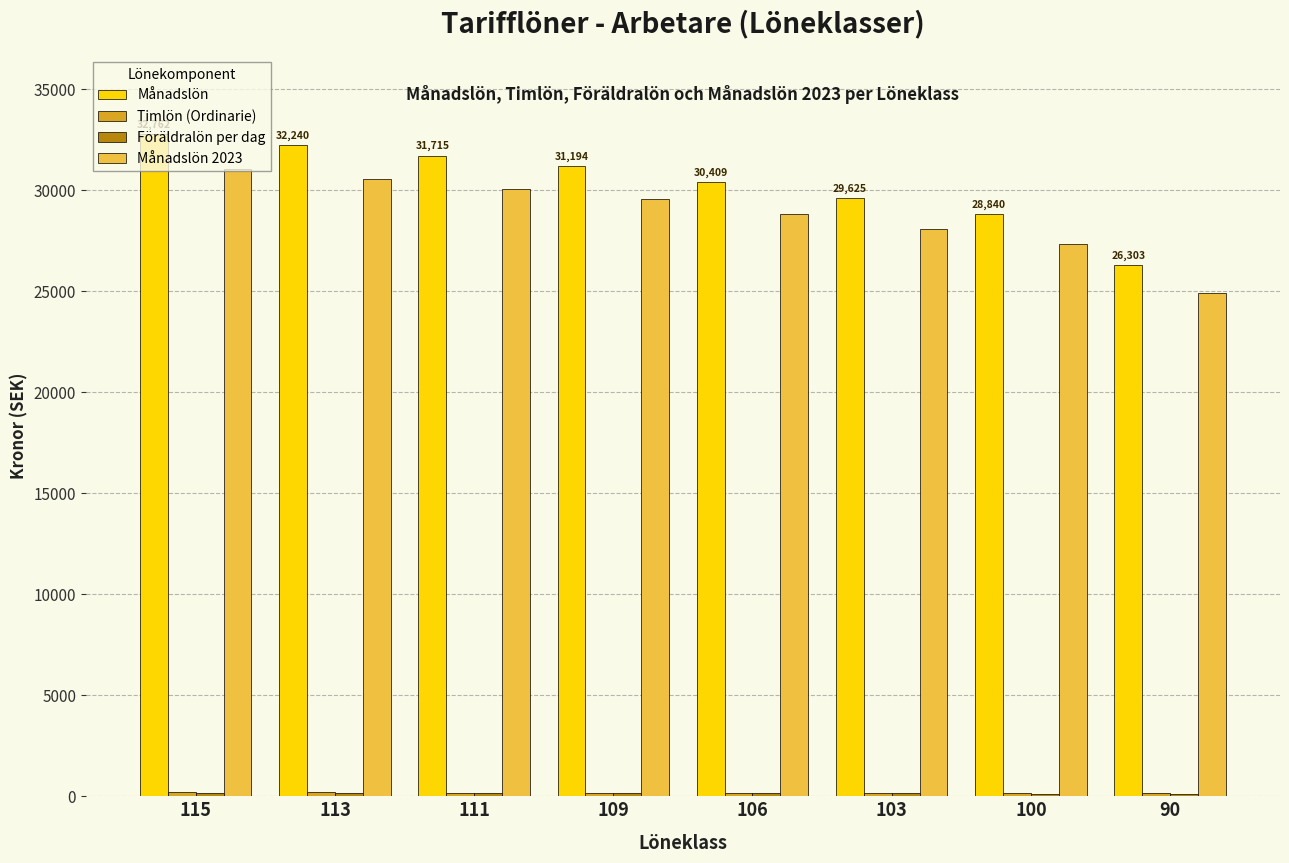

Which series has the largest range (max minus min)?

Månadslön